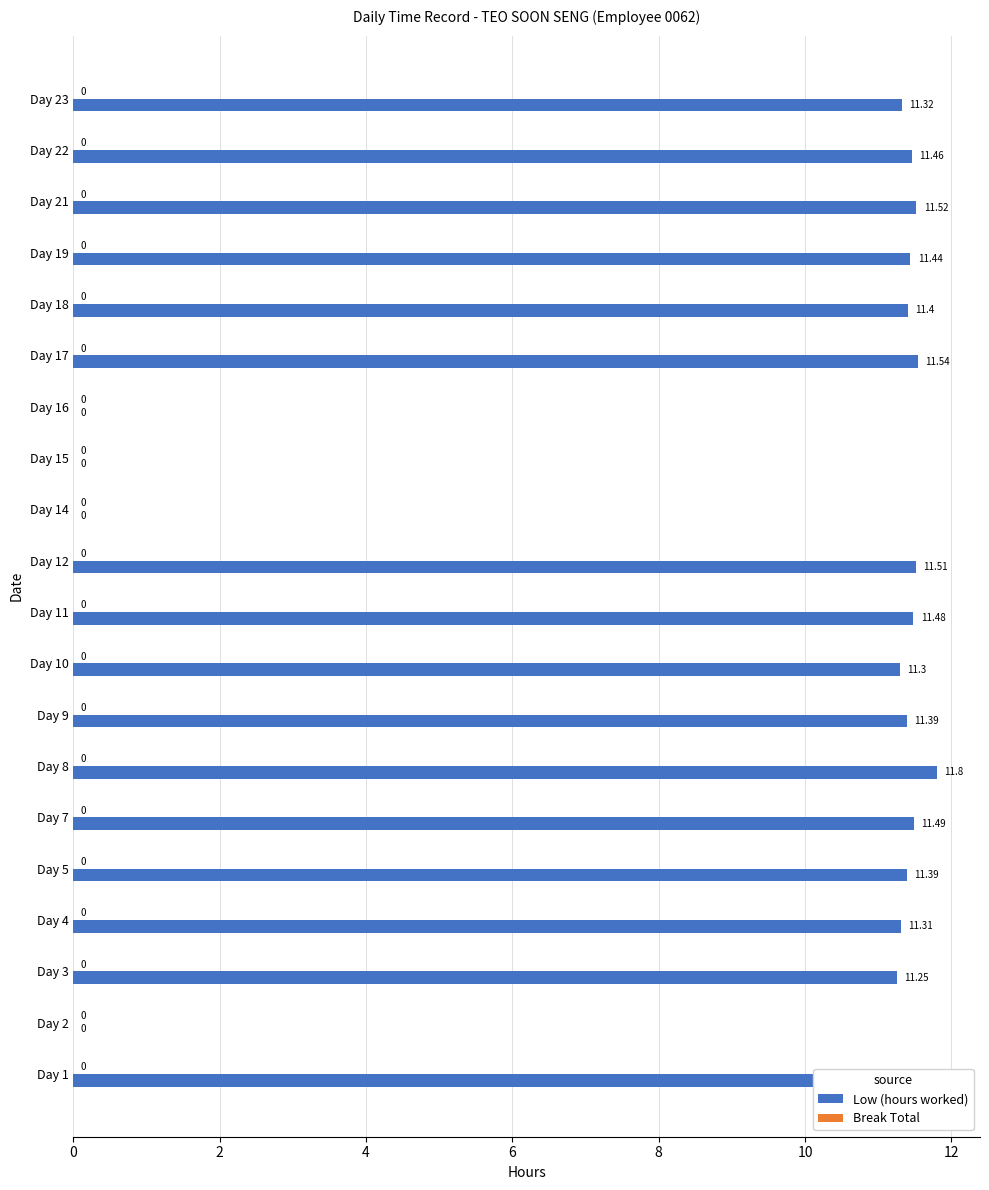

Approximately how many times larger is the value at Day 8 compared to Day 17?

1.0